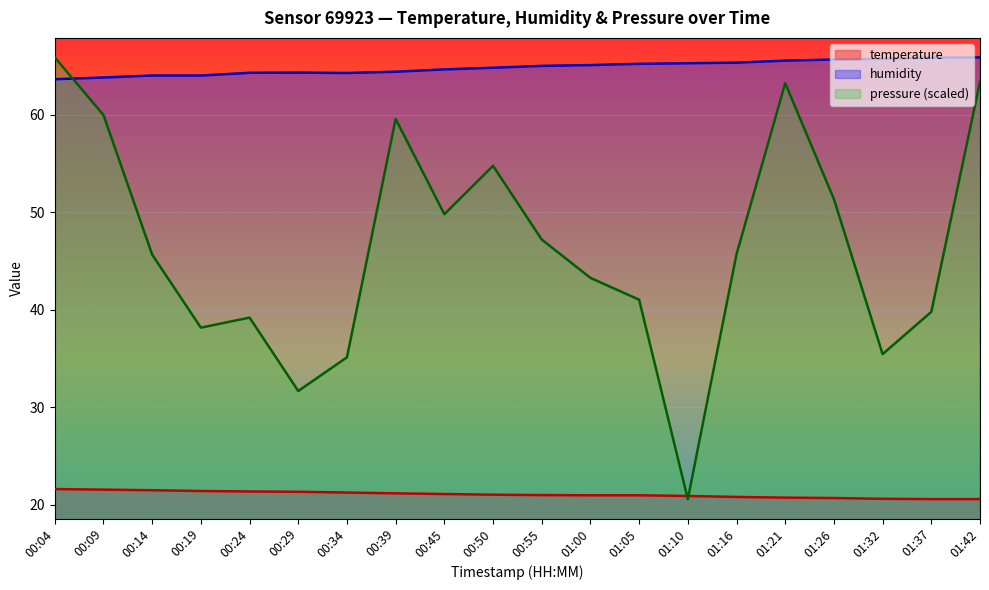

Reading left to right, list all the values displayed in this chart.

temperature: 00:04=21.6	00:09=21.6	00:14=21.5	00:19=21.4	00:24=21.4	00:29=21.4	00:34=21.3	00:39=21.2	00:45=21.1	00:50=21.1	00:55=21.0	01:00=21.0	01:05=21.0	01:10=20.9	01:16=20.8	01:21=20.8	01:26=20.7	01:32=20.6	01:37=20.6	01:42=20.6
humidity: 00:04=63.6	00:09=63.8	00:14=64.0	00:19=64.0	00:24=64.3	00:29=64.3	00:34=64.3	00:39=64.4	00:45=64.7	00:50=64.8	00:55=65.0	01:00=65.1	01:05=65.2	01:10=65.3	01:16=65.3	01:21=65.6	01:26=65.7	01:32=65.8	01:37=65.9	01:42=65.9
pressure: 00:04=65.9	00:09=60.0	00:14=45.7	00:19=38.2	00:24=39.2	00:29=31.7	00:34=35.1	00:39=59.6	00:45=49.8	00:50=54.8	00:55=47.2	01:00=43.3	01:05=41.0	01:10=20.6	01:16=45.7	01:21=63.2	01:26=51.4	01:32=35.5	01:37=39.8	01:42=63.4